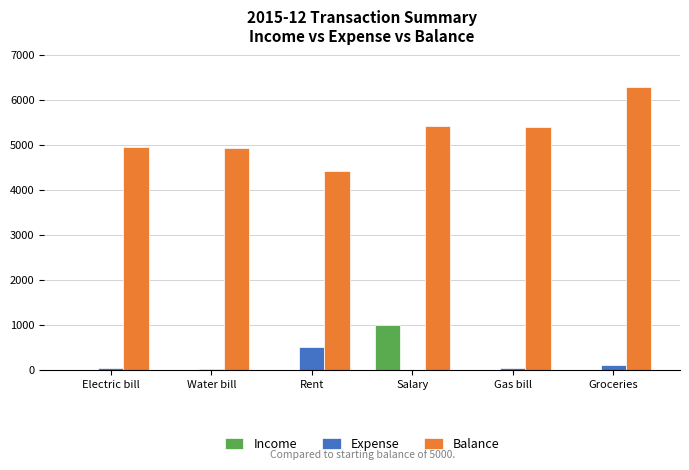

Is the value of Expense at Salary greater than the value of Balance at Gas bill?

No